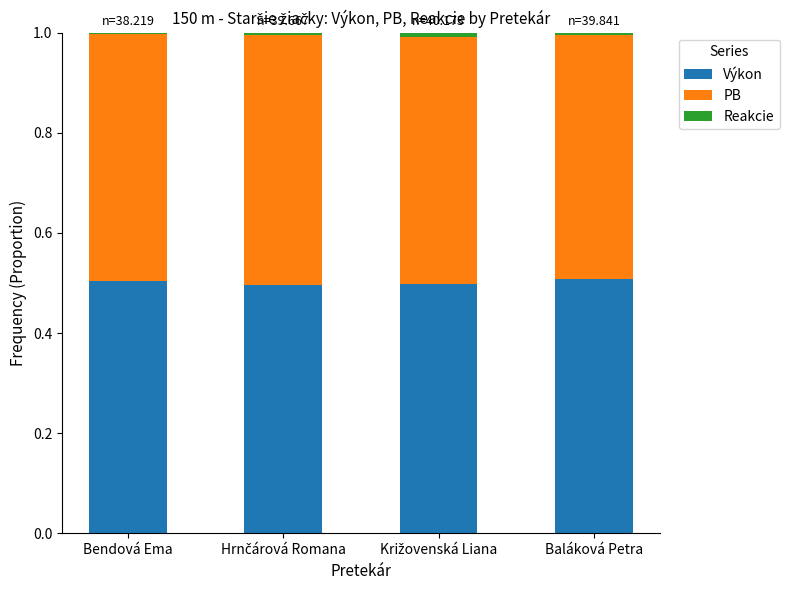

Are the bars horizontal?

No